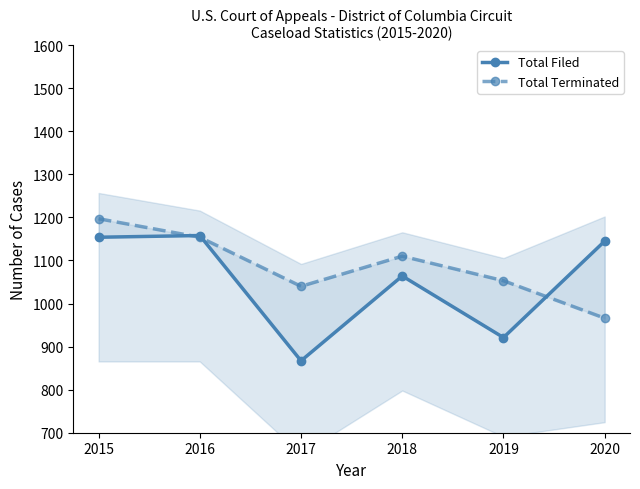

List the series in order of their peak value, lowest first.

Total Filed, Total Terminated